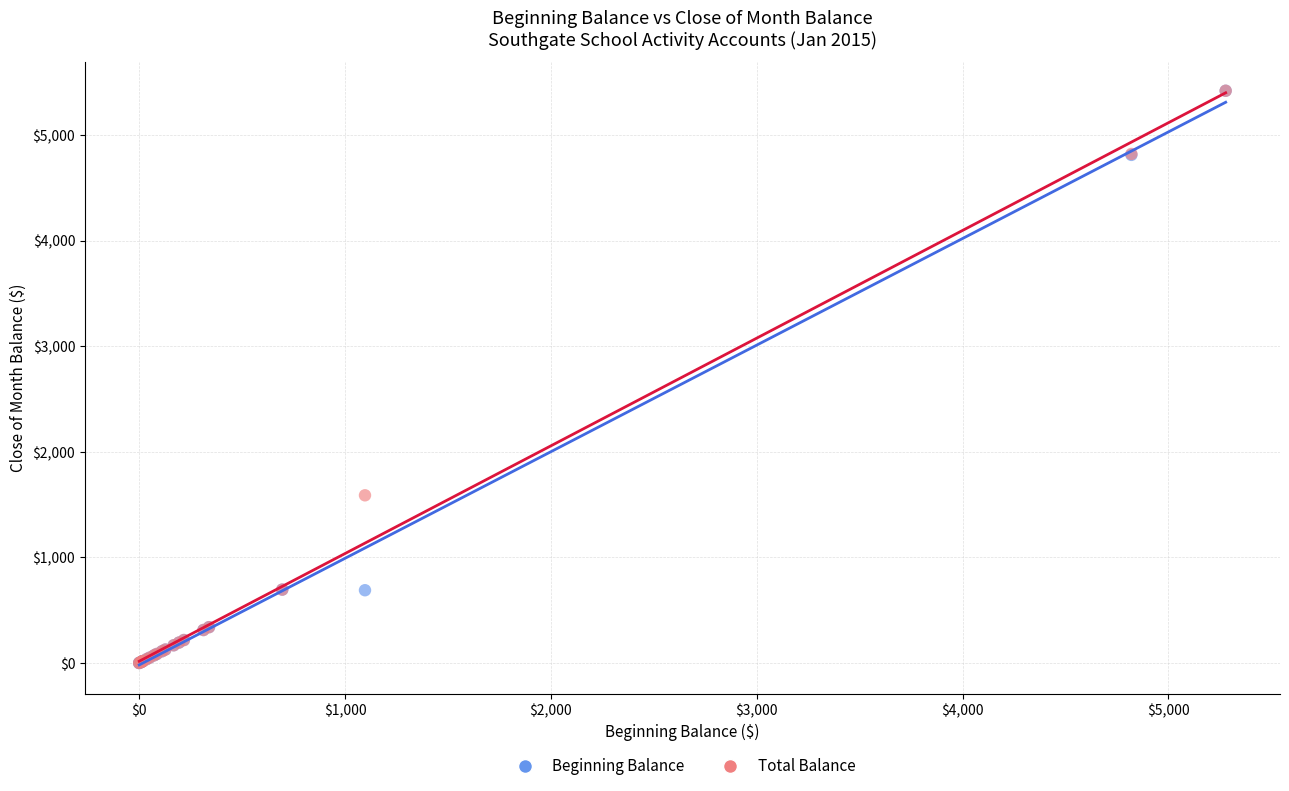

Across all series, what Y value is closest to 2709?

1588.0